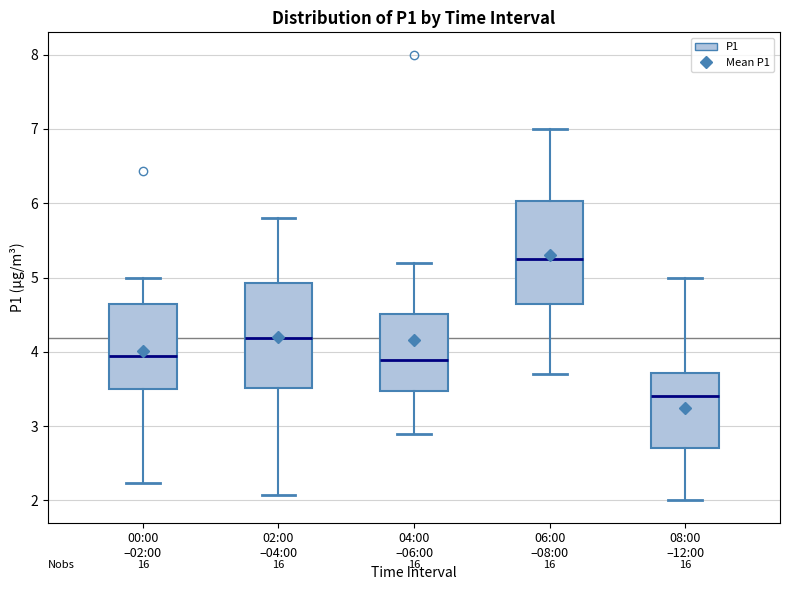

Reading left to right, transcribe this box plot: for each box, give where its median line is, the range the box spans, and where its two whiskers end, as read against the y-axis. The values are not printed on the chart, so give them approximately, as read against the axis.

00:00 –02:00: median 4.0, box 3.5 to 4.7, whiskers 2.2 to 5.0
02:00 –04:00: median 4.2, box 3.5 to 4.9, whiskers 2.1 to 5.8
04:00 –06:00: median 3.9, box 3.5 to 4.5, whiskers 2.9 to 5.2
06:00 –08:00: median 5.3, box 4.7 to 6.0, whiskers 3.7 to 7.0
08:00 –12:00: median 3.4, box 2.7 to 3.7, whiskers 2.0 to 5.0